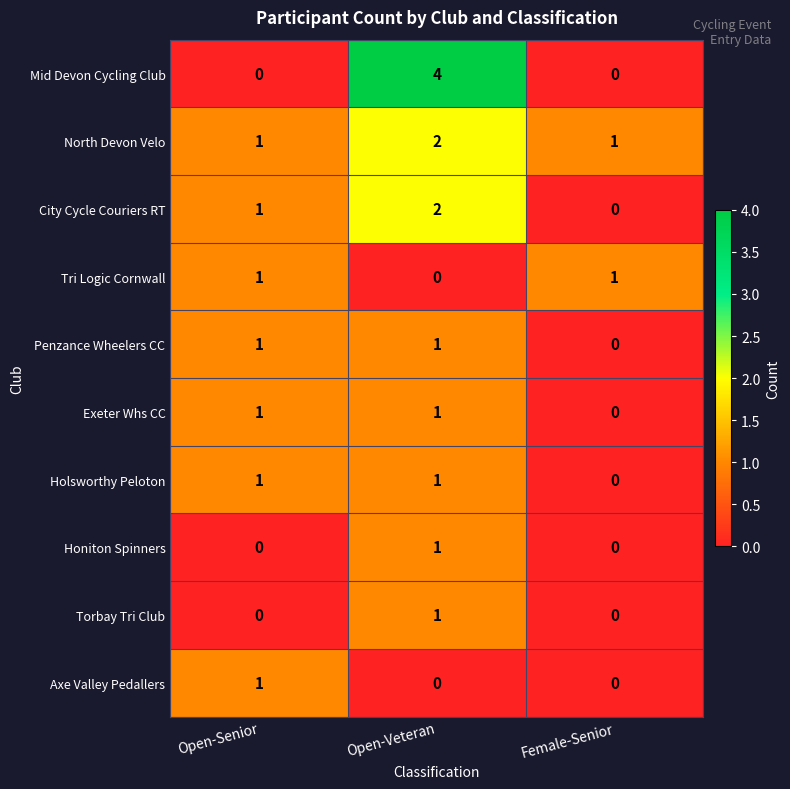

What is the total value across all series at Open-Veteran?

13